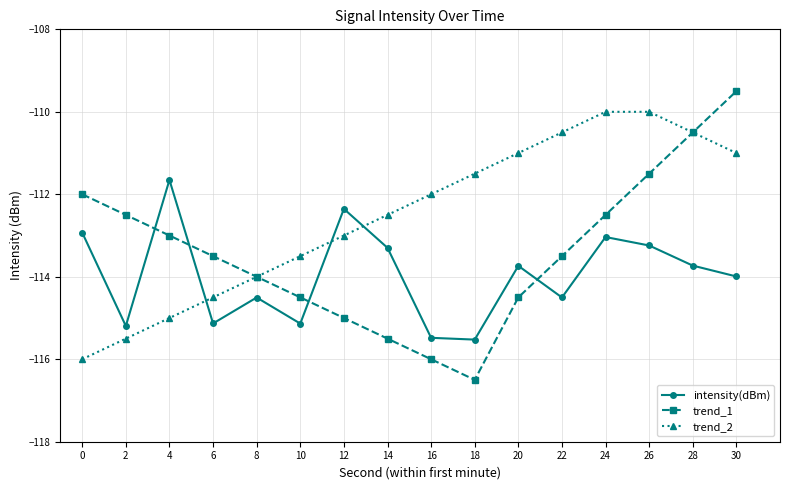

Where is trend_2 nearest to the value -113?

12